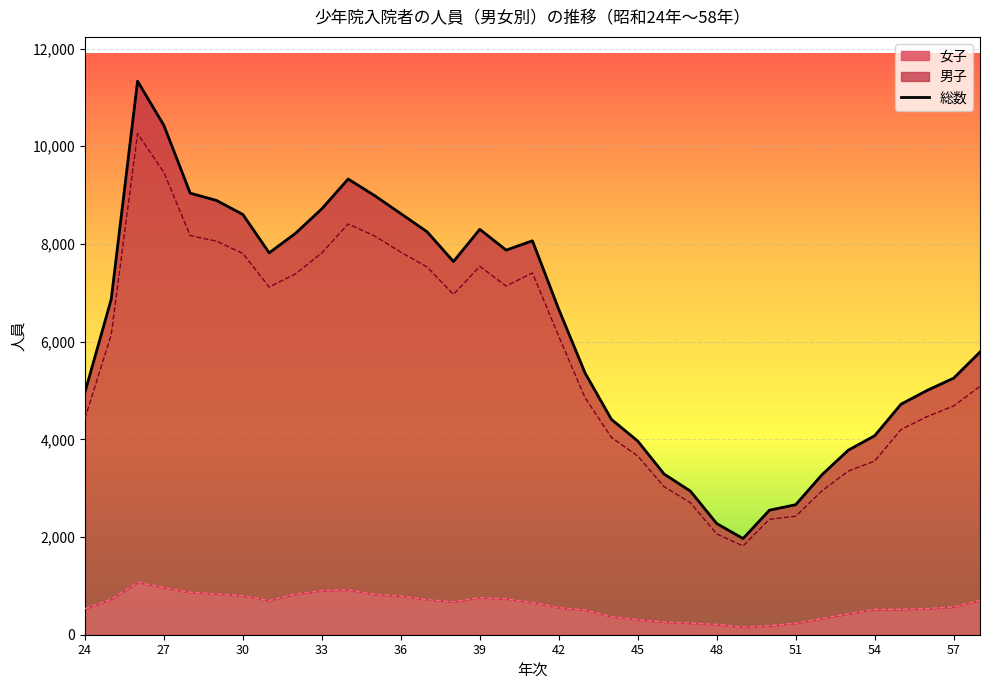

Which category has the highest value in the 男子 series?

26